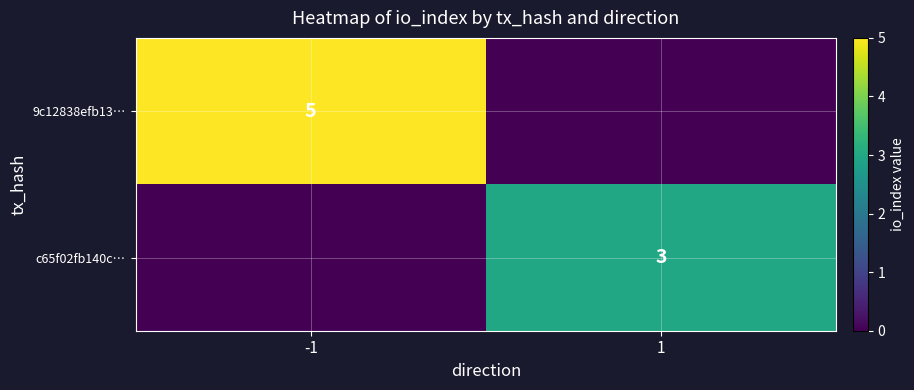

The c65f02fb140c… series shows 1 at 1. True or false?

False